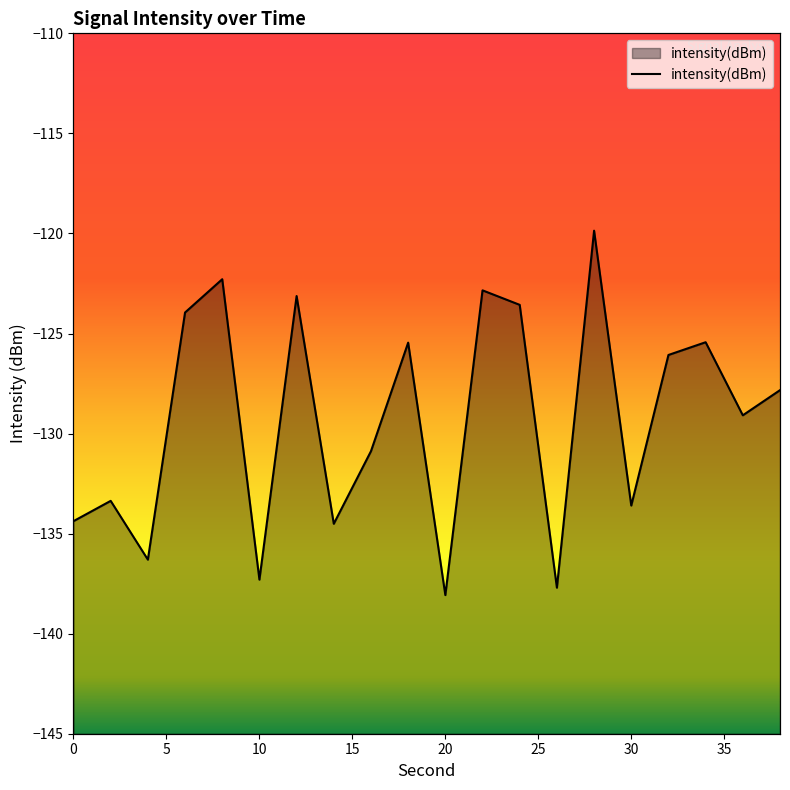

At which label is the value closest to -128?

38